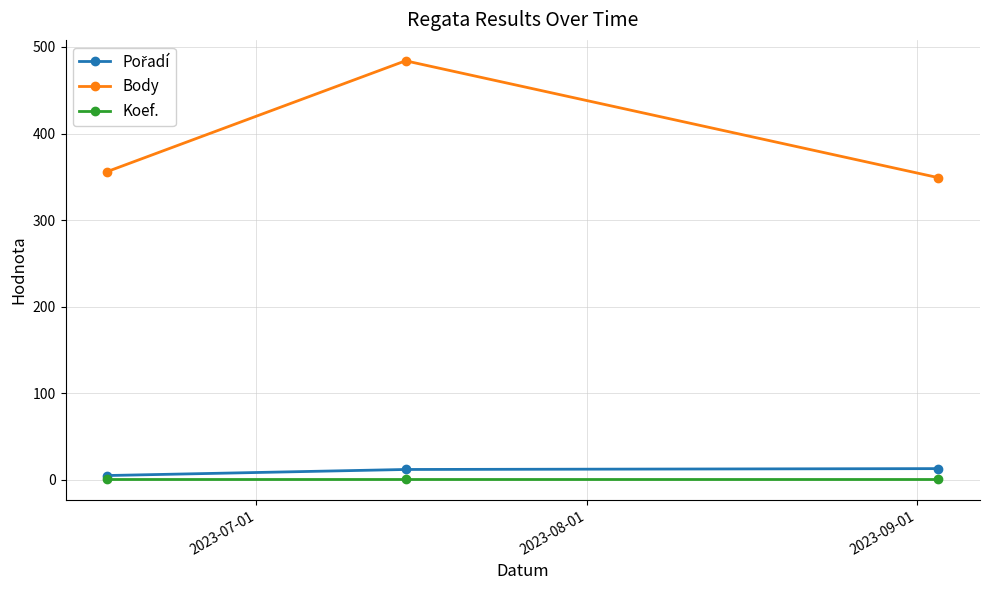

Which series has the largest total across all categories?

Body